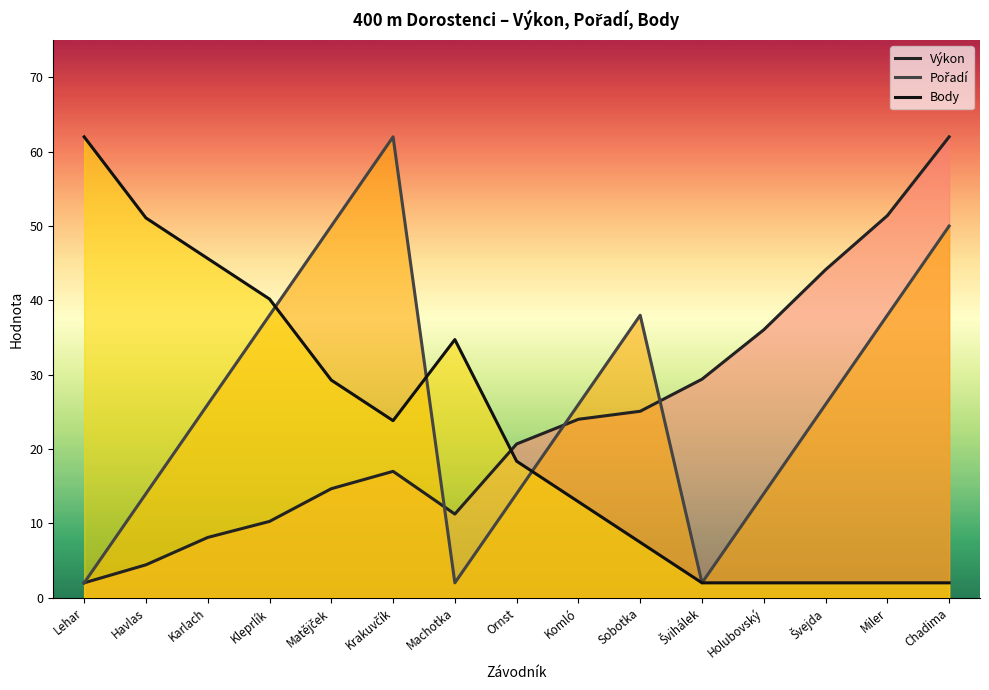

Reading left to right, what are all the values shown in this chart?

Výkon: Lehar=2.0	Havlas=4.4	Karlach=8.1	Kleprlík=10.3	Matějček=14.7	Krakuvčík=17.0	Machotka=11.3	Ornst=20.7	Komló=24.0	Sobotka=25.1	Švihálek=29.4	Holubovský=36.0	Švejda=44.1	Miler=51.4	Chadima=62.0
Pořadí: Lehar=2.0	Havlas=14.0	Karlach=26.0	Kleprlík=38.0	Matějček=50.0	Krakuvčík=62.0	Machotka=2.0	Ornst=14.0	Komló=26.0	Sobotka=38.0	Švihálek=2.0	Holubovský=14.0	Švejda=26.0	Miler=38.0	Chadima=50.0
Body: Lehar=62.0	Havlas=51.1	Karlach=45.6	Kleprlík=40.2	Matějček=29.3	Krakuvčík=23.8	Machotka=34.7	Ornst=18.4	Komló=12.9	Sobotka=7.5	Švihálek=2.0	Holubovský=2.0	Švejda=2.0	Miler=2.0	Chadima=2.0